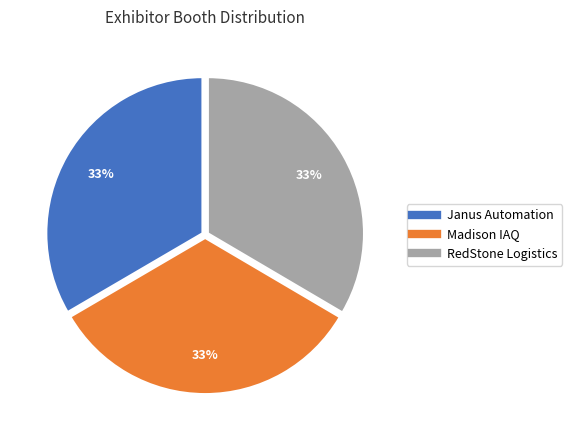

How many segments does this pie chart have?

3